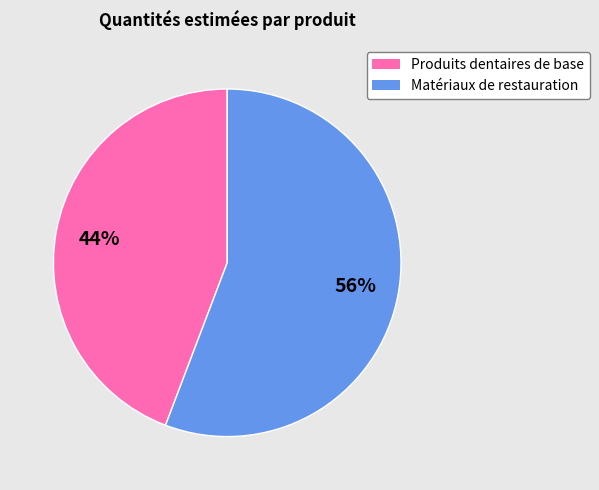

Is there a majority slice in this chart?

Yes